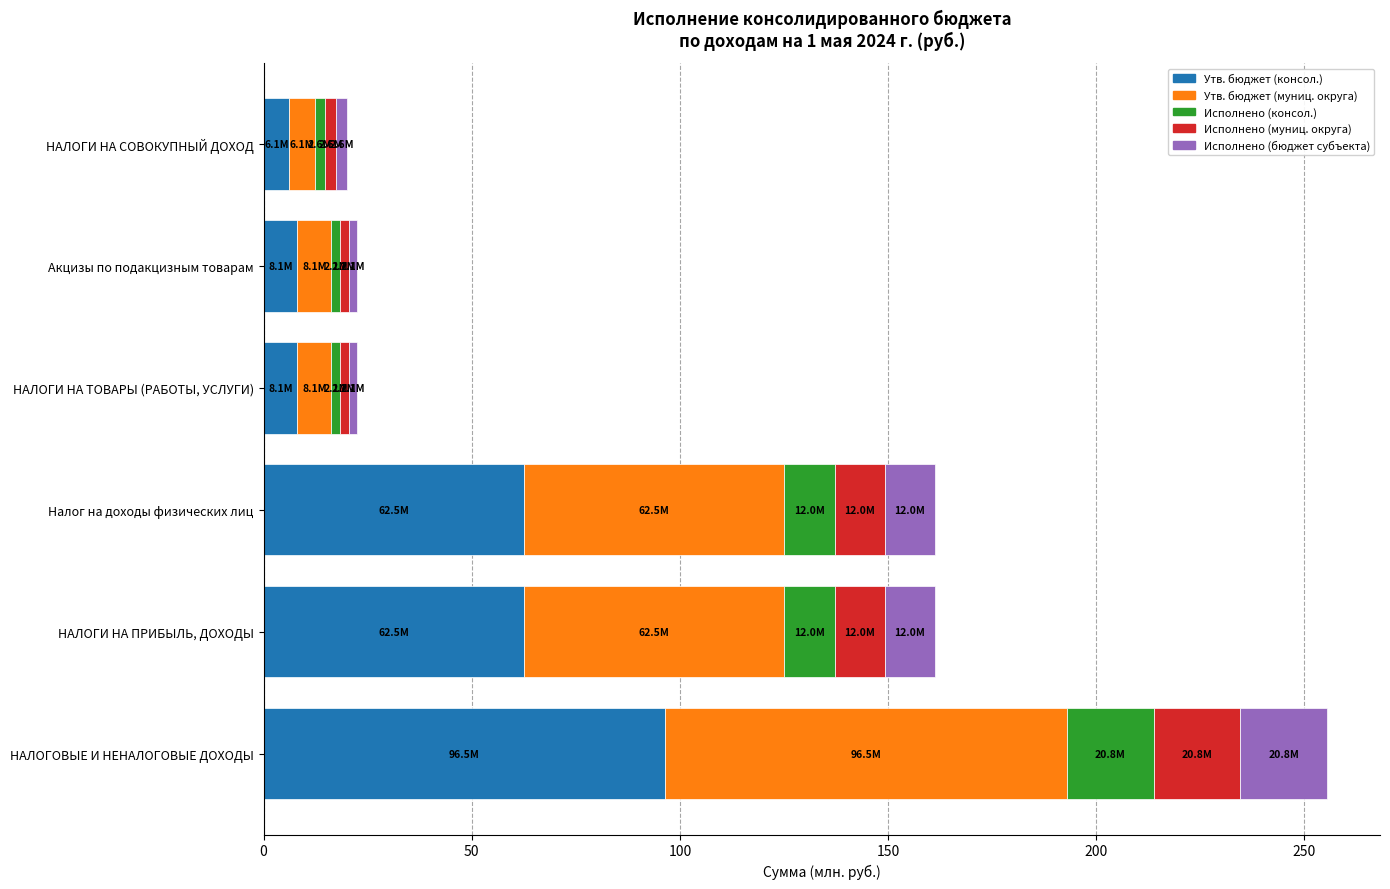

Is it true that Утв. бюджет (консол.) equals 8.1 at Акцизы по подакцизным товарам?

True